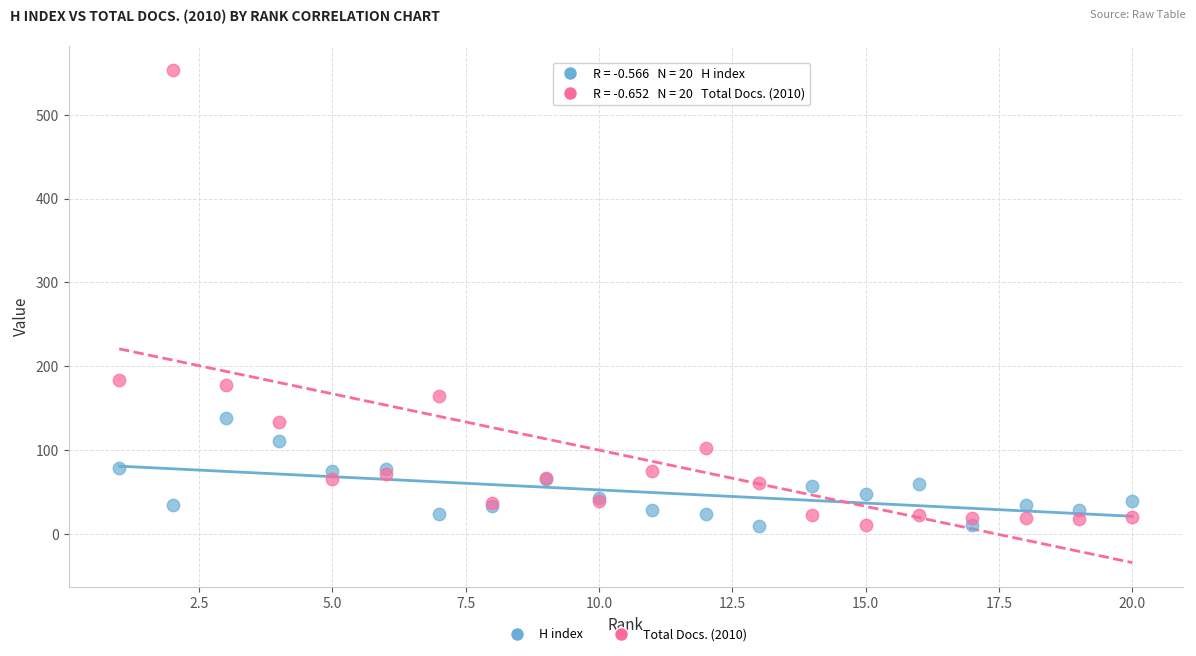

Which series contains the highest Y value?

Total Docs. (2010)